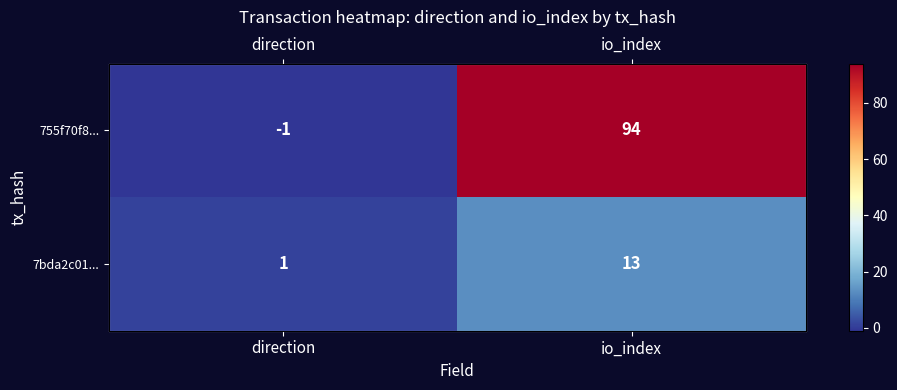

At how many categories does at least one series exceed 30?

1